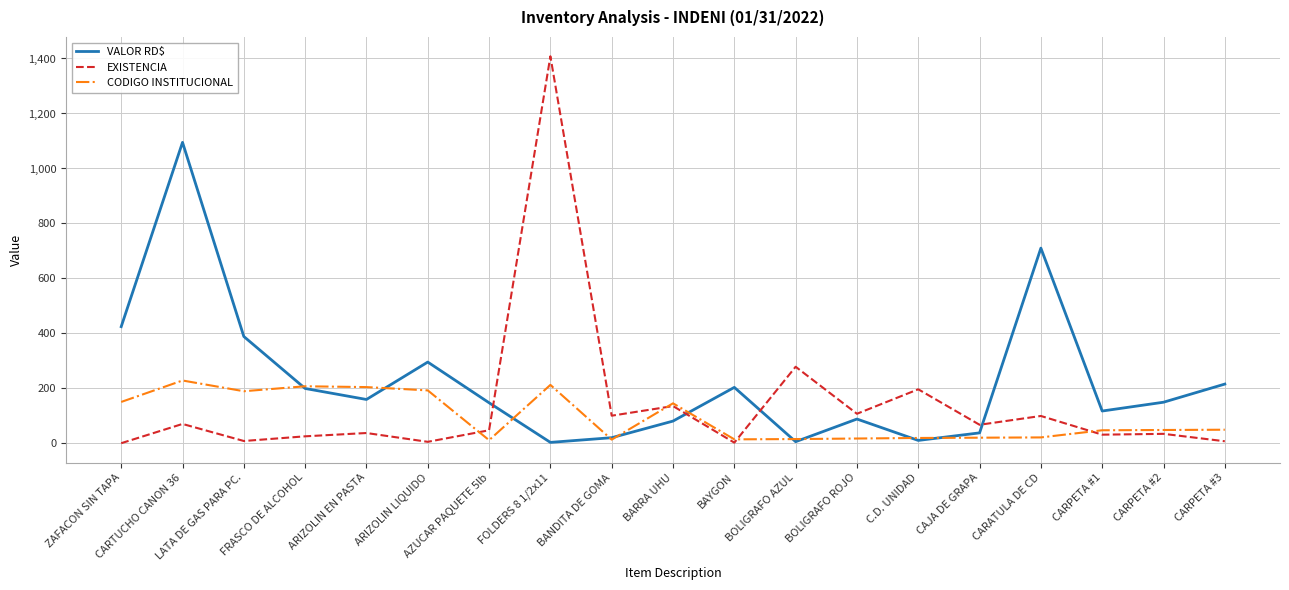

How many lines are shown in the chart?

3